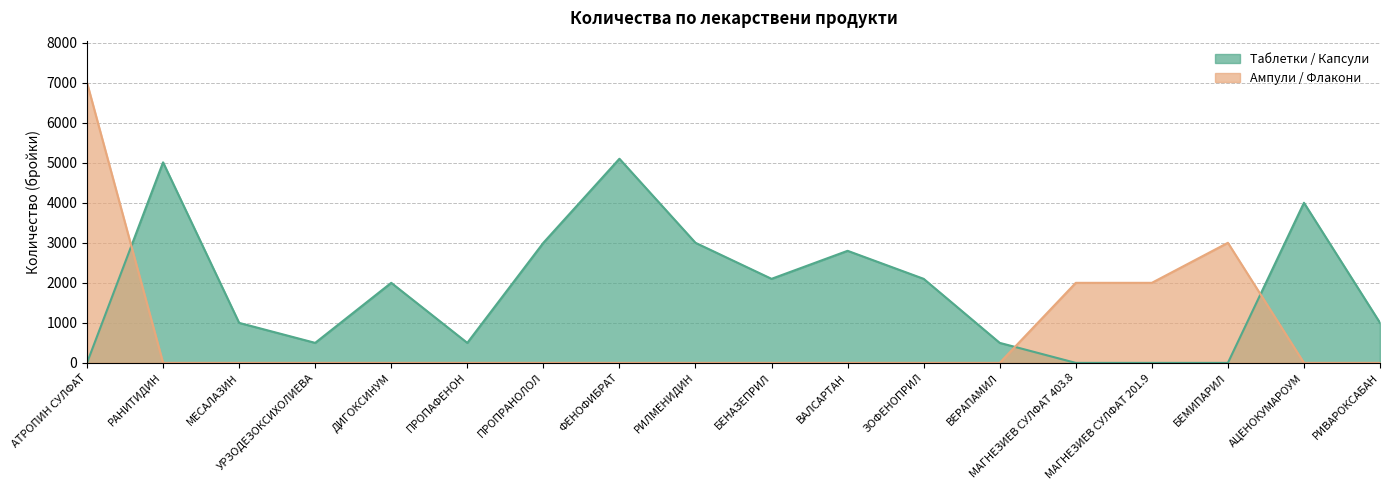

What is the total value across all series at ВАЛСАРТАН?

2800